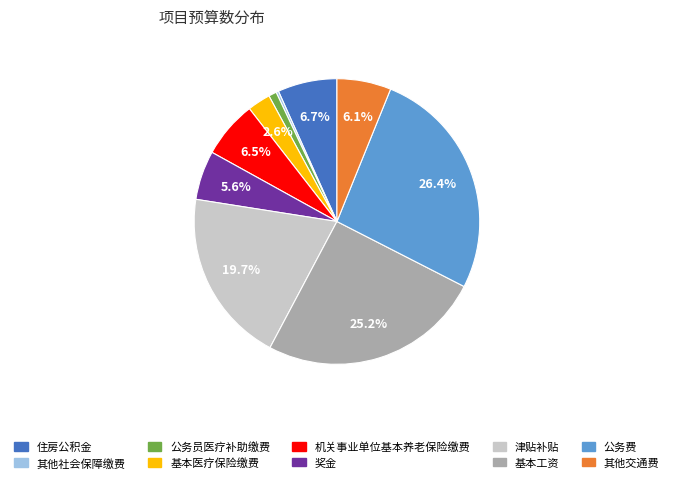

What is the total percentage of 其他交通费 and 机关事业单位基本养老保险缴费?

12.6%